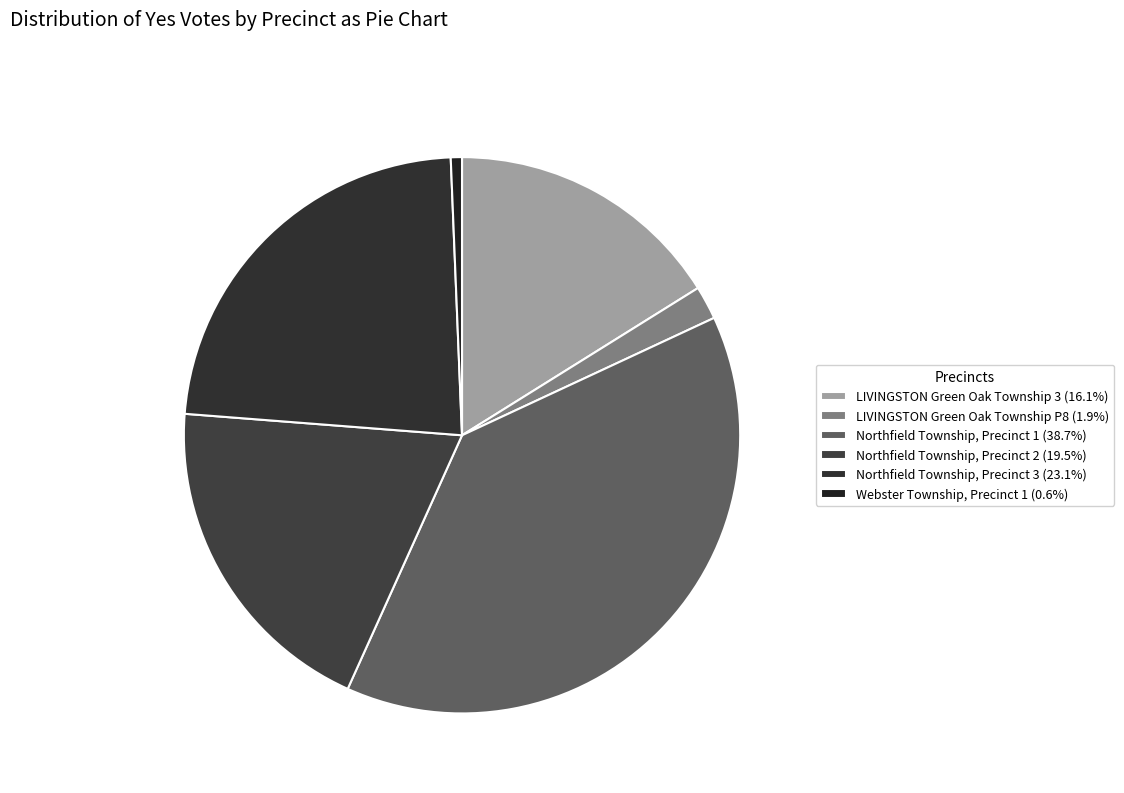

Is LIVINGSTON Green Oak Township P8 the majority of the pie?

No